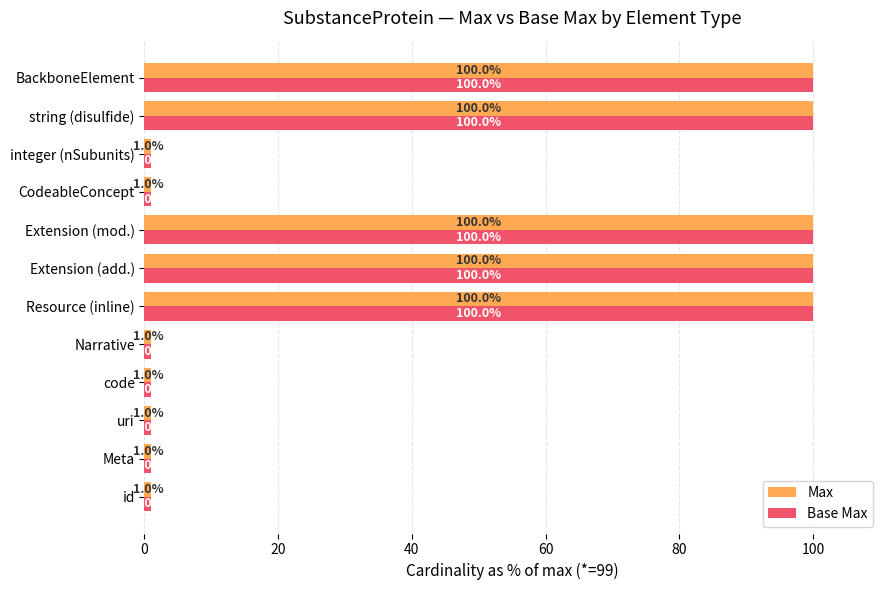

What is the difference between the second highest and second lowest values in the Max series?

99.0